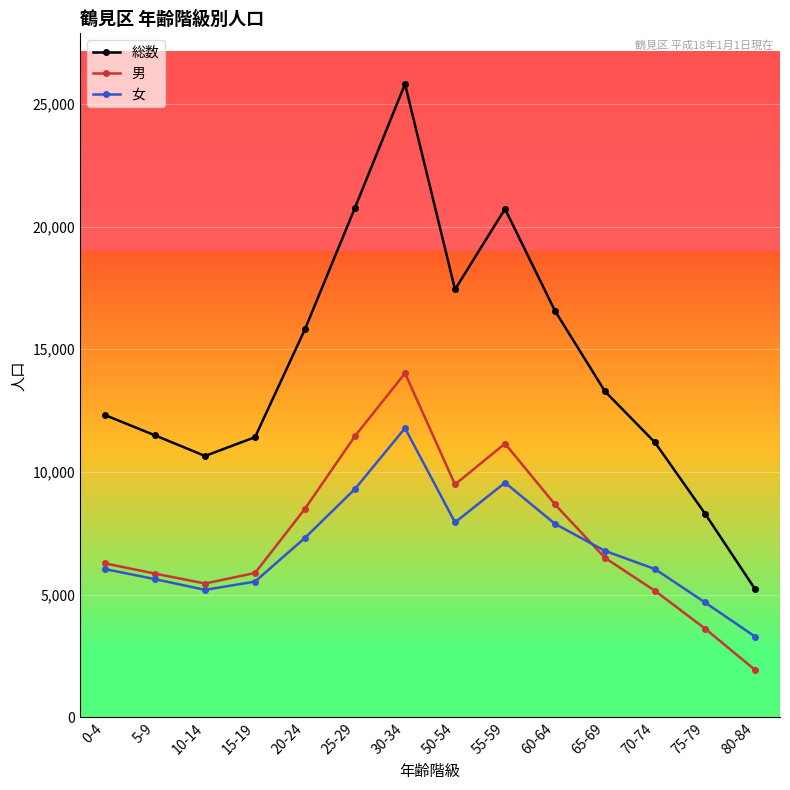

Does the chart display data point markers on the line(s)?

Yes